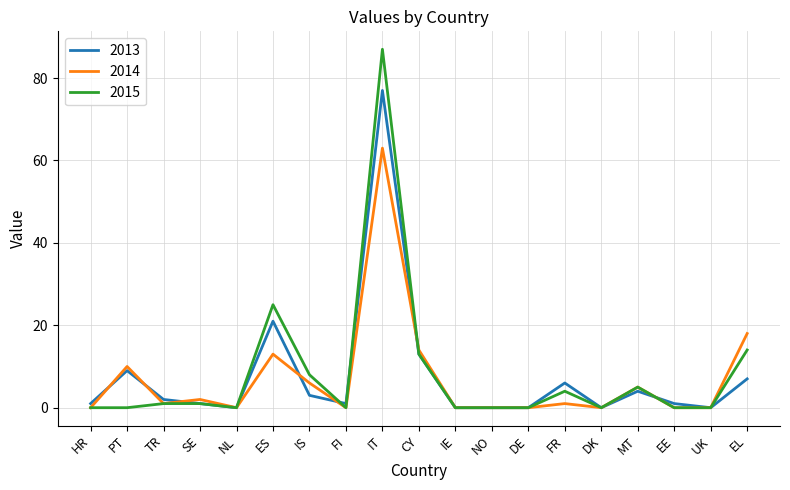

What is the difference between the maximum and second lowest values in the 2014 series?

63